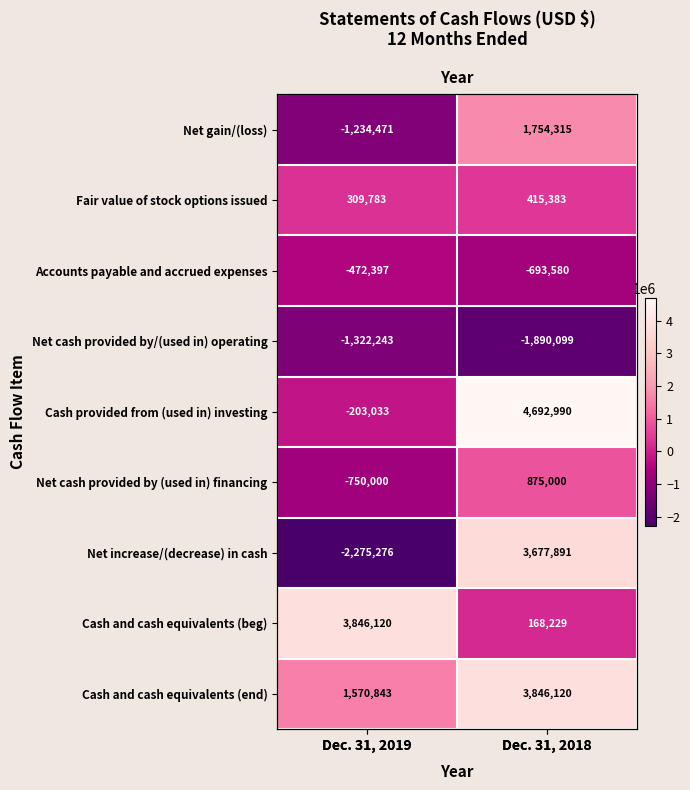

What is the sum of the Net increase/(decrease) in cash values at Dec. 31, 2018 and Dec. 31, 2019?

1402615